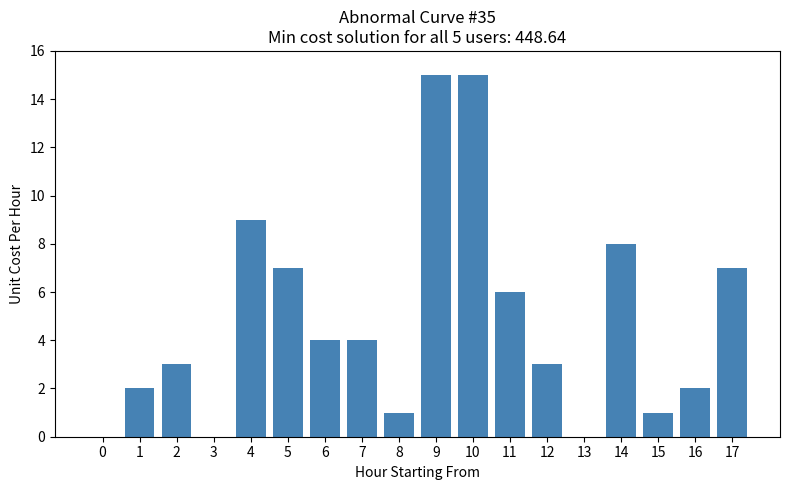

Reading right to left, extract all data points from this chart.

17=7	16=2	15=1	14=8	13=0	12=3	11=6	10=15	9=15	8=1	7=4	6=4	5=7	4=9	3=0	2=3	1=2	0=0